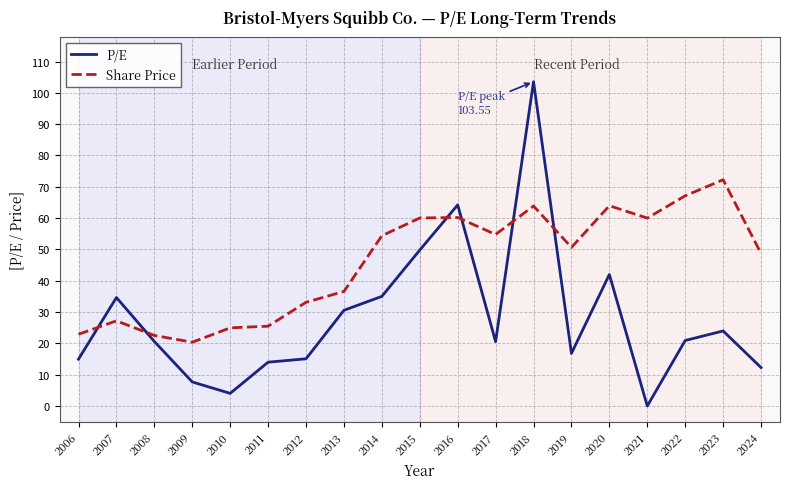

Rank the series at 2021 from lowest to highest value.

P/E, Share Price